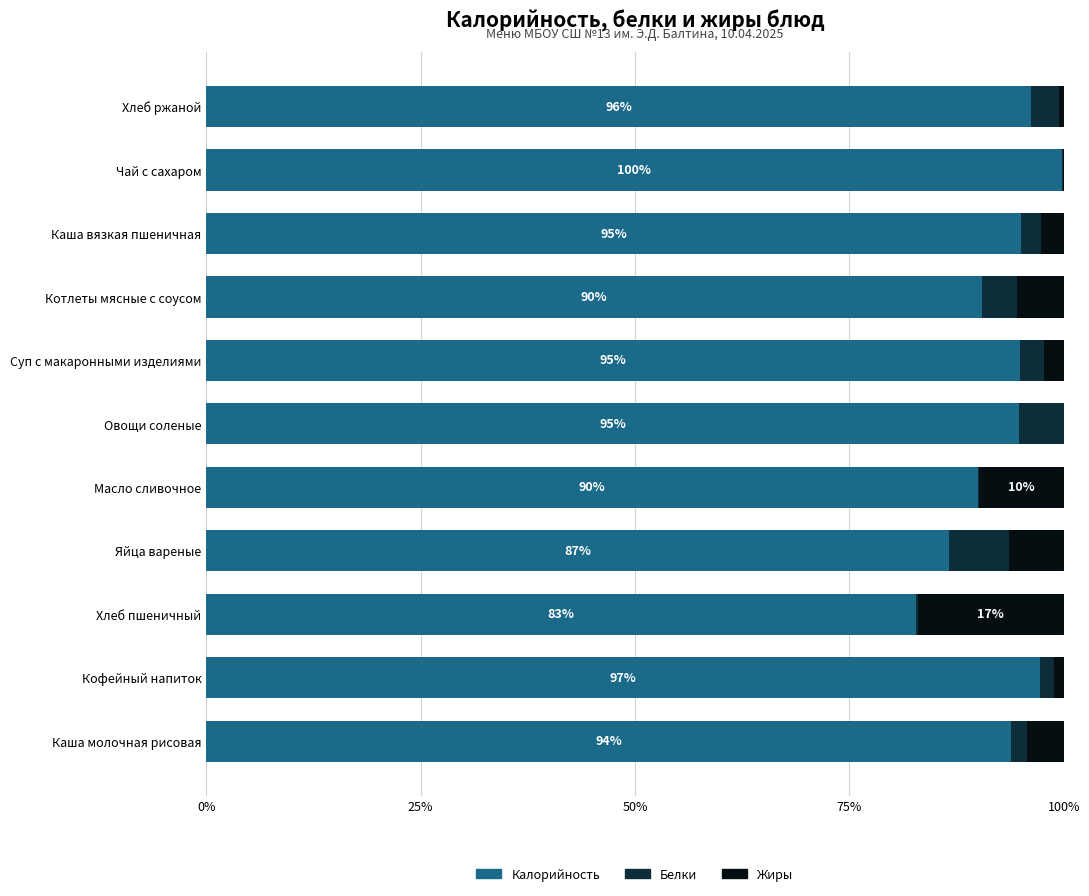

Which category has the highest value in the Калорийность series?

Чай с сахаром